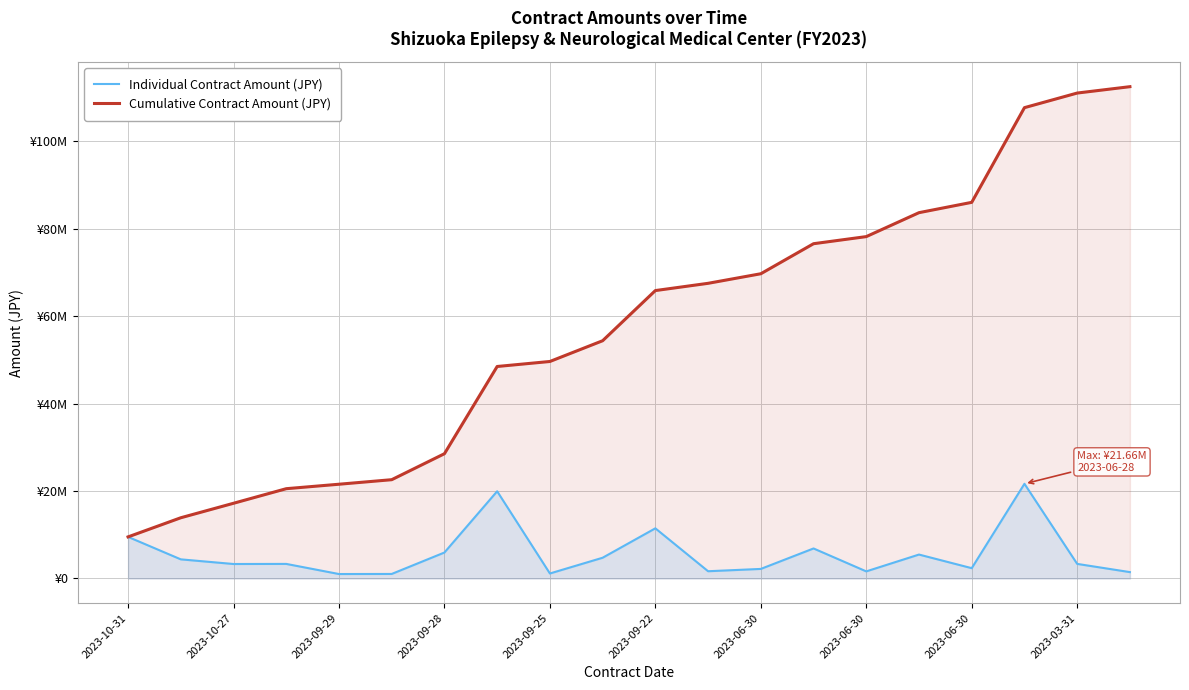

Which label corresponds to the smallest value in the chart?

2023-09-29